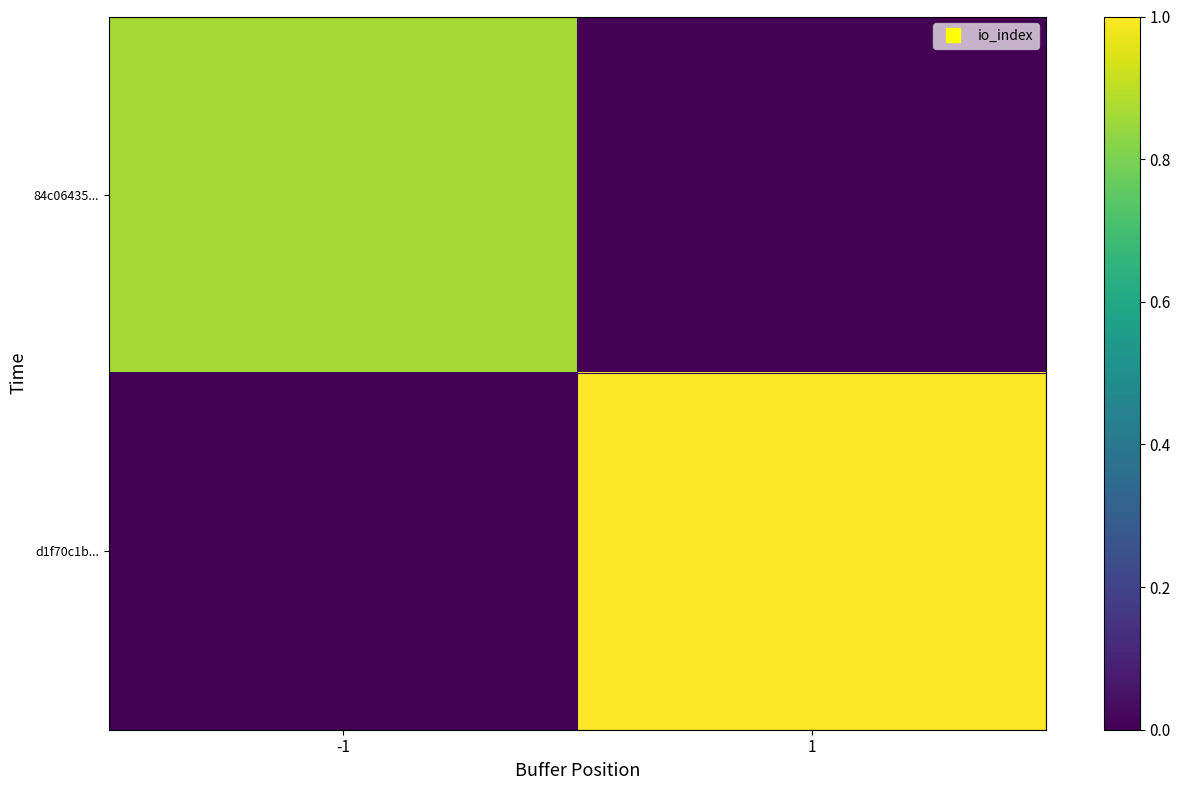

Reading right to left, list all the values displayed in this chart.

84c06435...: 1=0.0	-1=0.9
d1f70c1b...: 1=1.0	-1=0.0